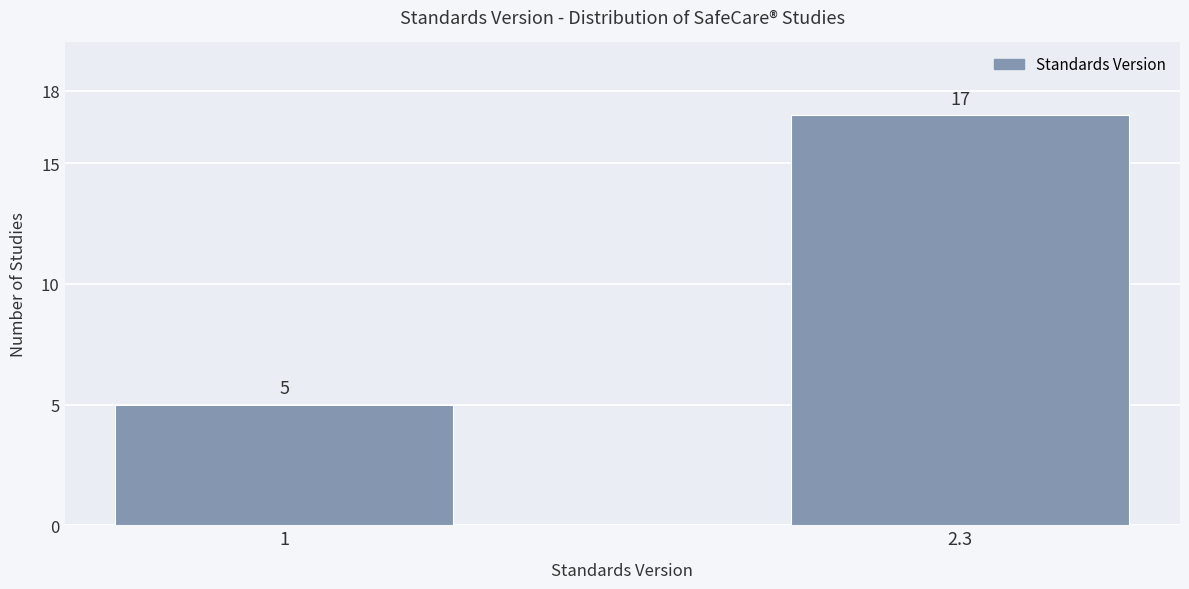

The chart shows a value of 5 at 1. True or false?

True